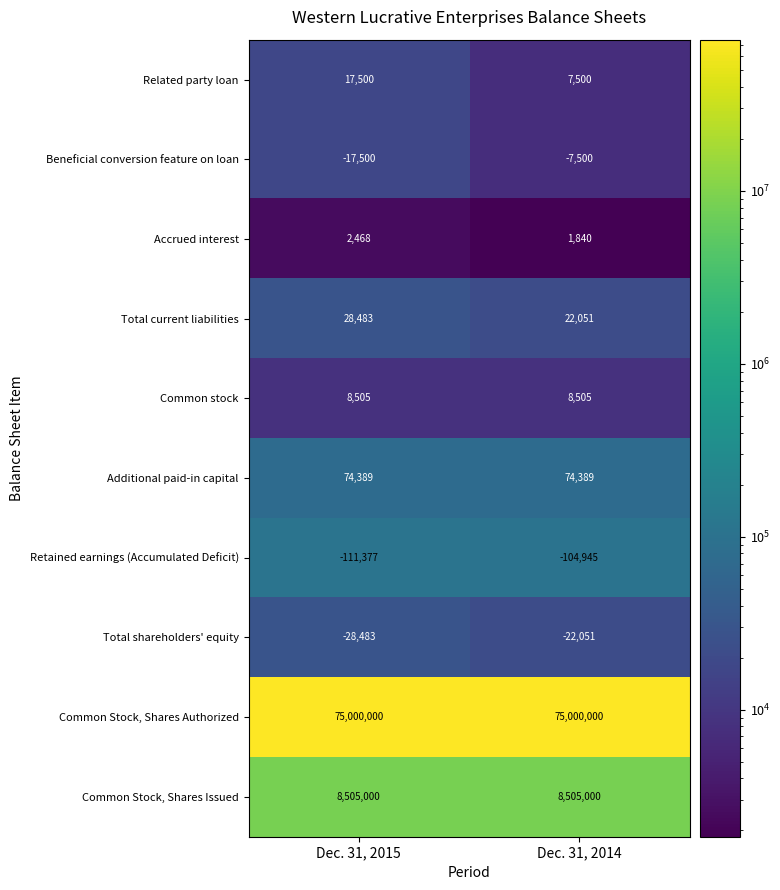

The Common Stock, Shares Authorized series shows 75000000 at Dec. 31, 2015. True or false?

True